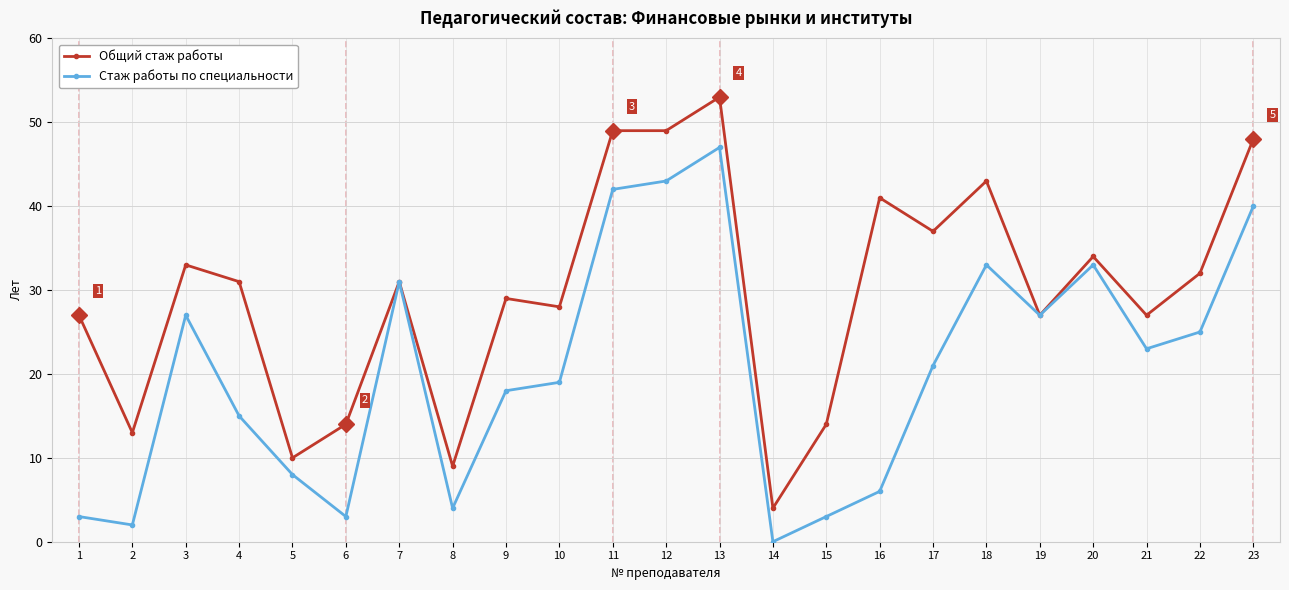

Reading right to left, transcribe all the data shown in this chart.

Общий стаж работы: 48	32	27	34	27	43	37	41	14	4	53	49	49	28	29	9	31	14	10	31	33	13	27
Стаж работы по специальности: 40	25	23	33	27	33	21	6	3	0	47	43	42	19	18	4	31	3	8	15	27	2	3